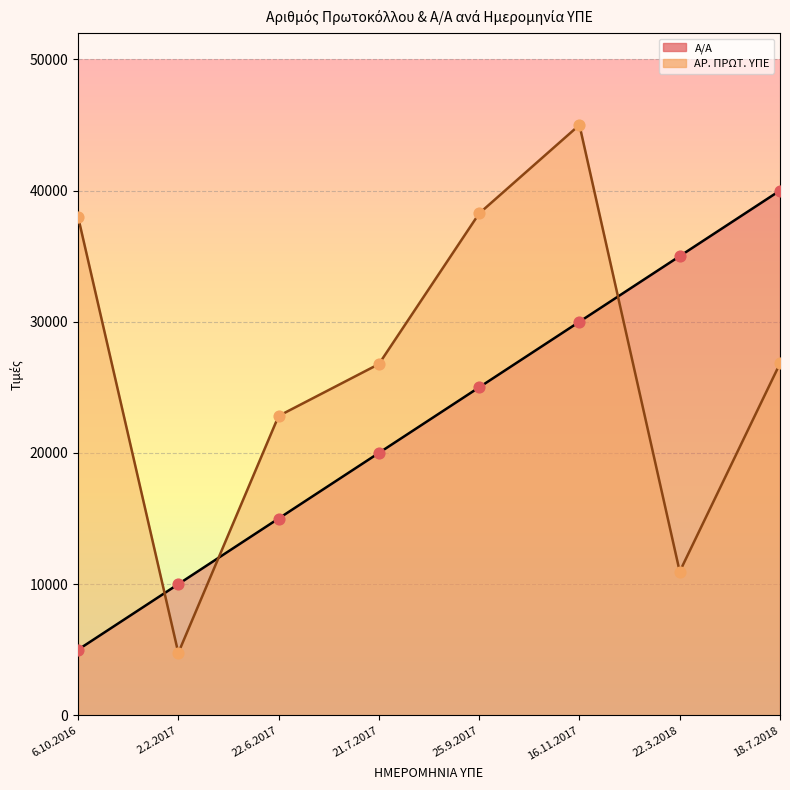

What are all the series names shown in the legend?

Α/Α (line), ΑΡ. ΠΡΩΤ. ΥΠΕ (line)